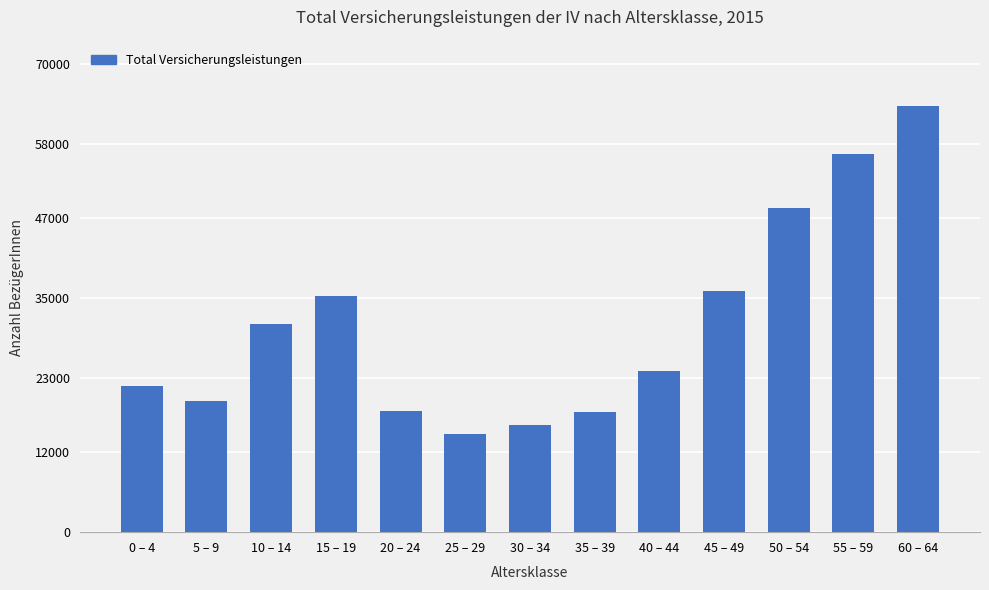

What is the difference between the maximum and minimum values?

48963